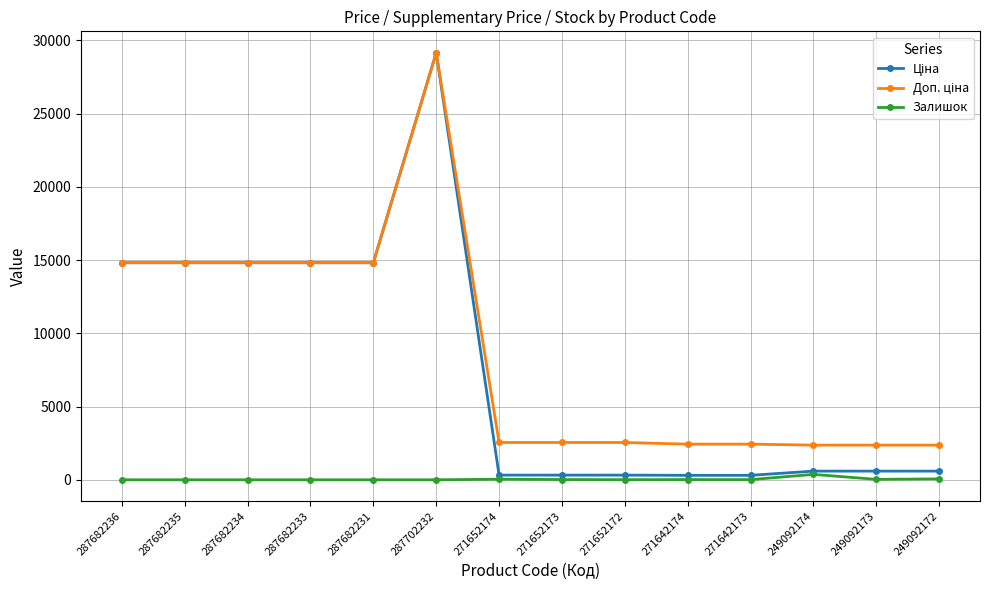

At which category is the sum across all series the highest?

287702232